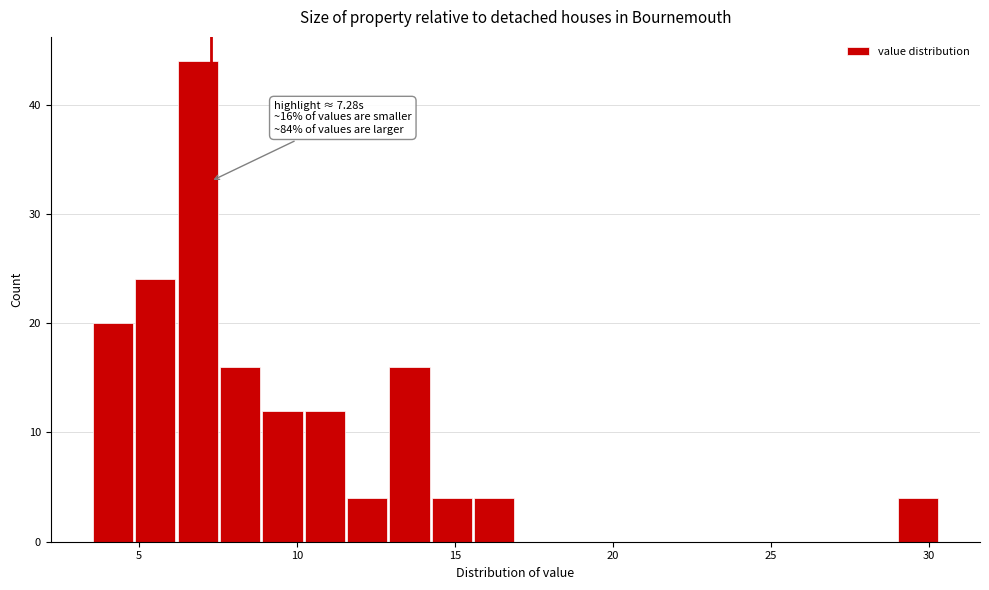

Around what value on the x-axis is the tallest bar? Give the approximate position of its centre, as read against the axis.

7.0